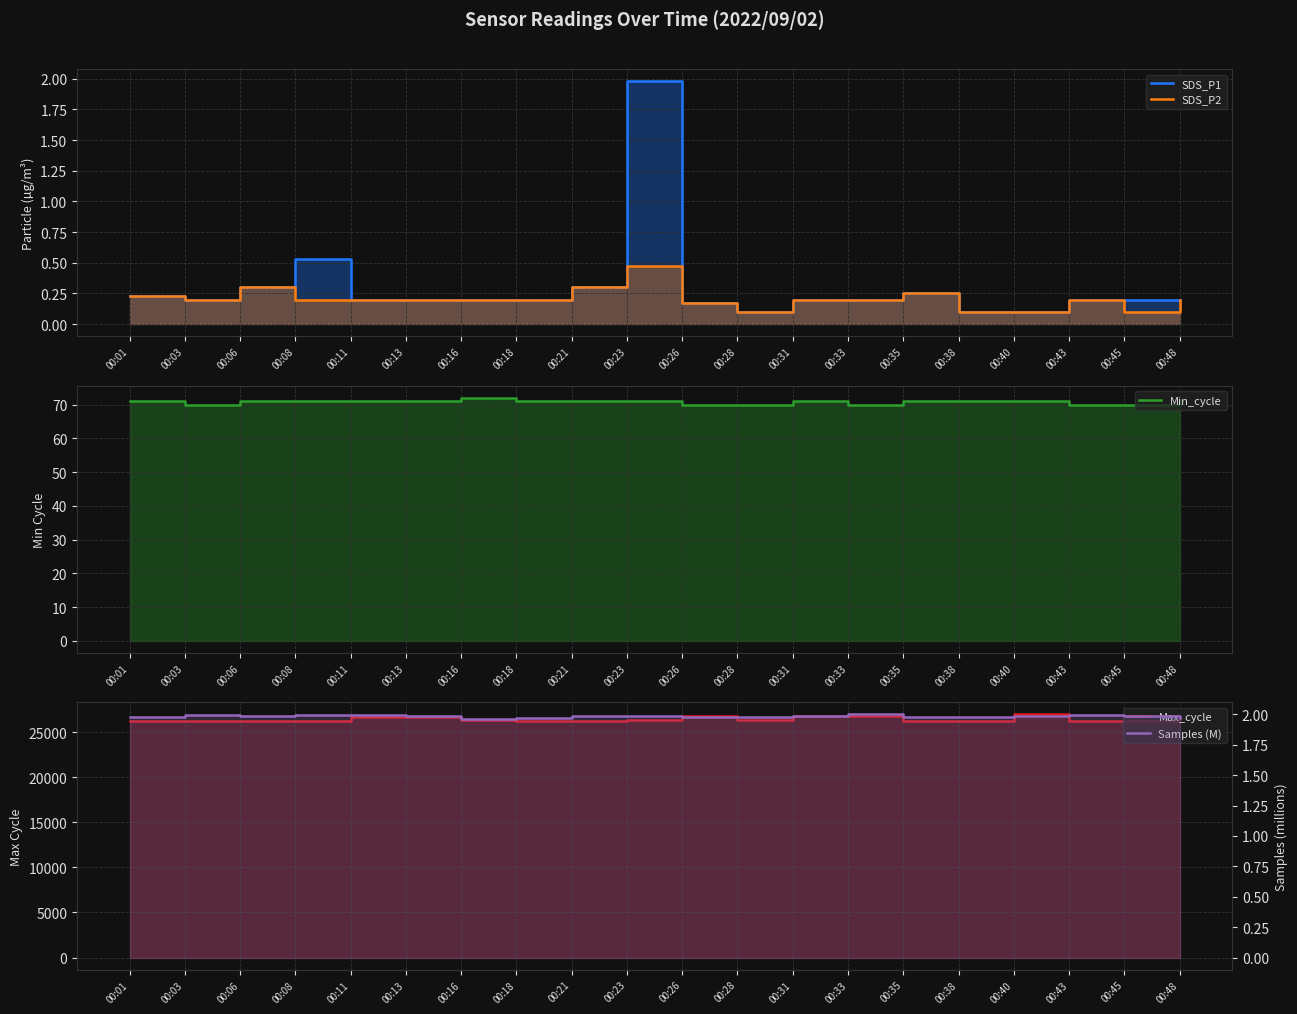

Which category has the lowest value across all series?

00:28